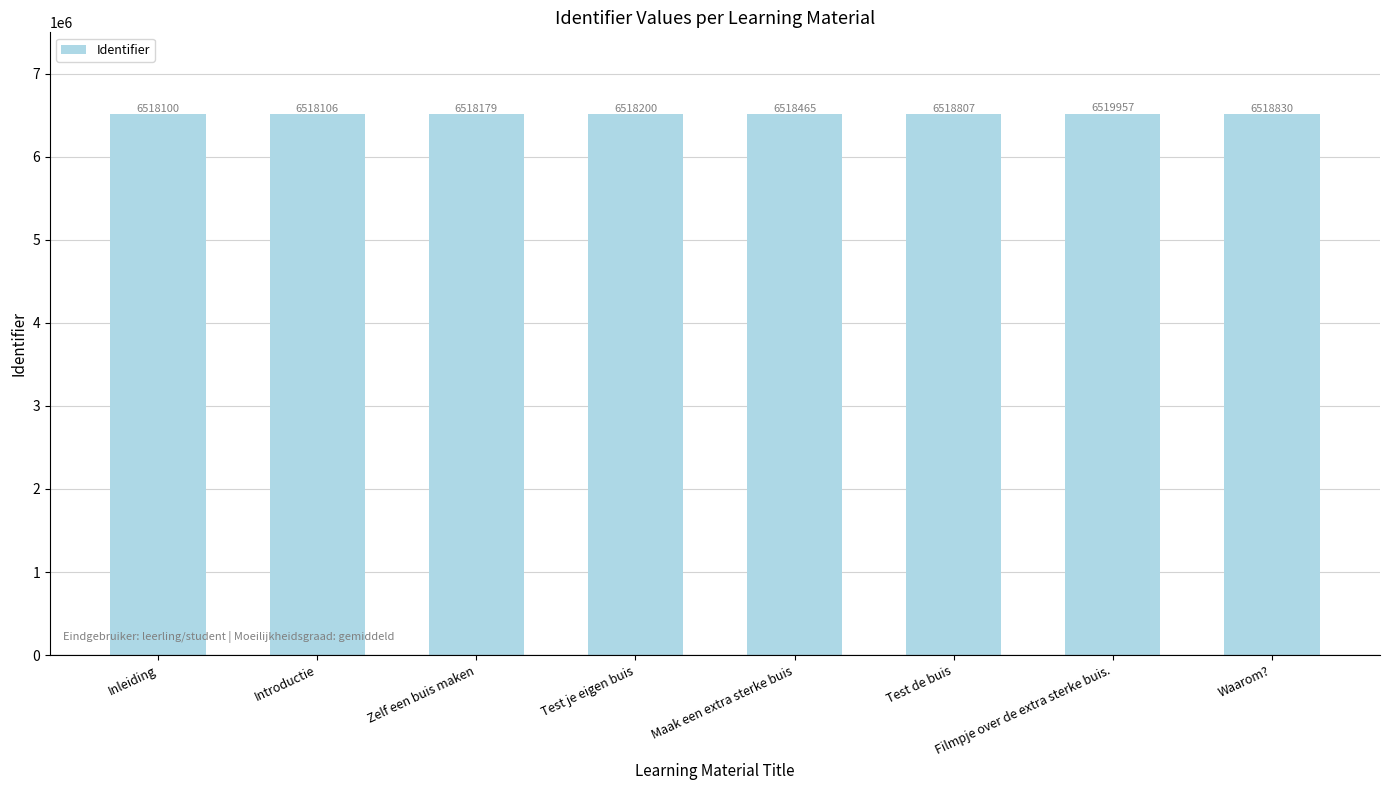

What is the difference between the maximum and minimum values?

1857